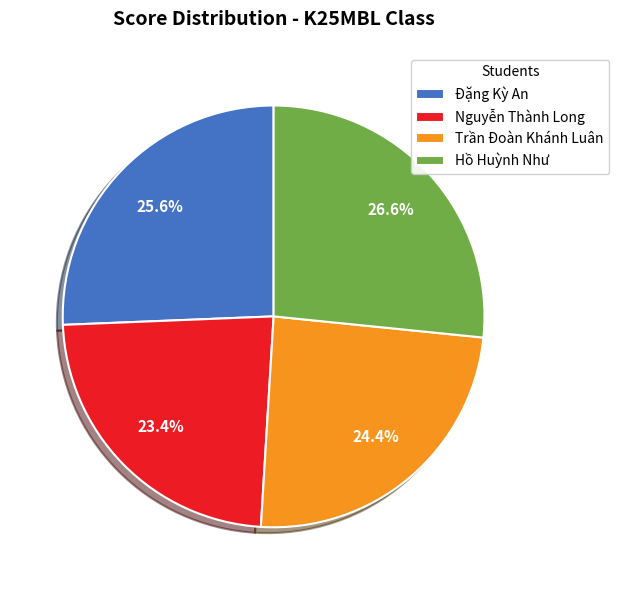

Count the number of slices in the pie.

4